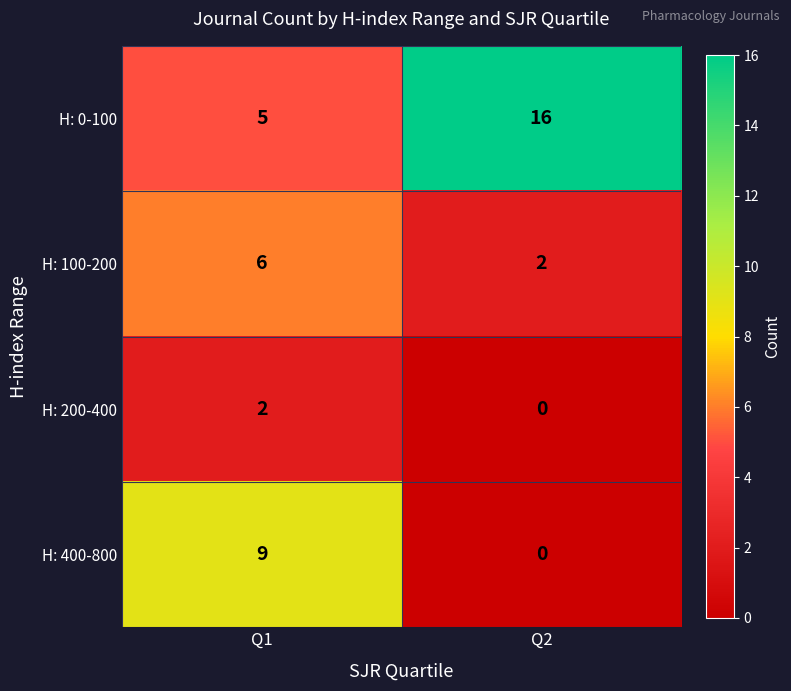

Which label corresponds to the largest value in the chart?

Q2